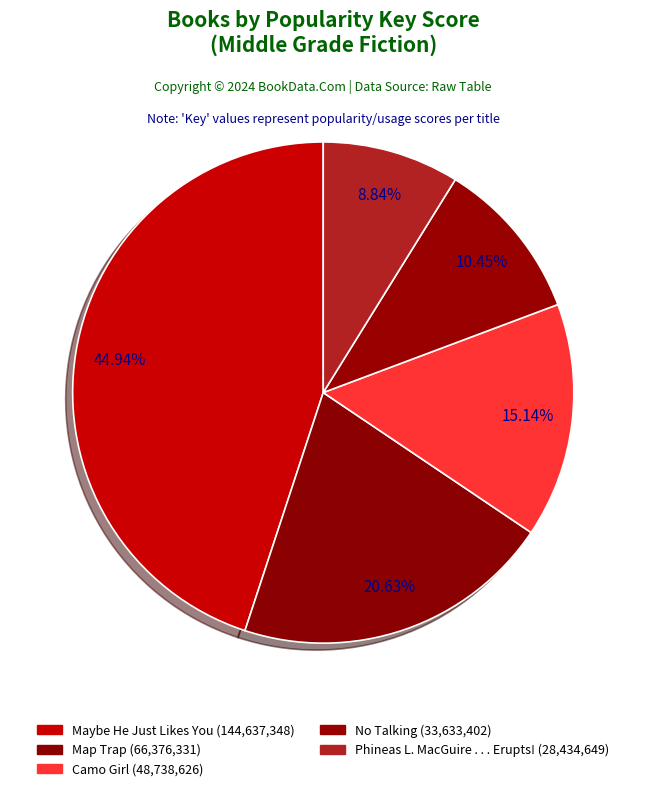

What is the change in value from Maybe He Just Likes You to No Talking?

-111003946